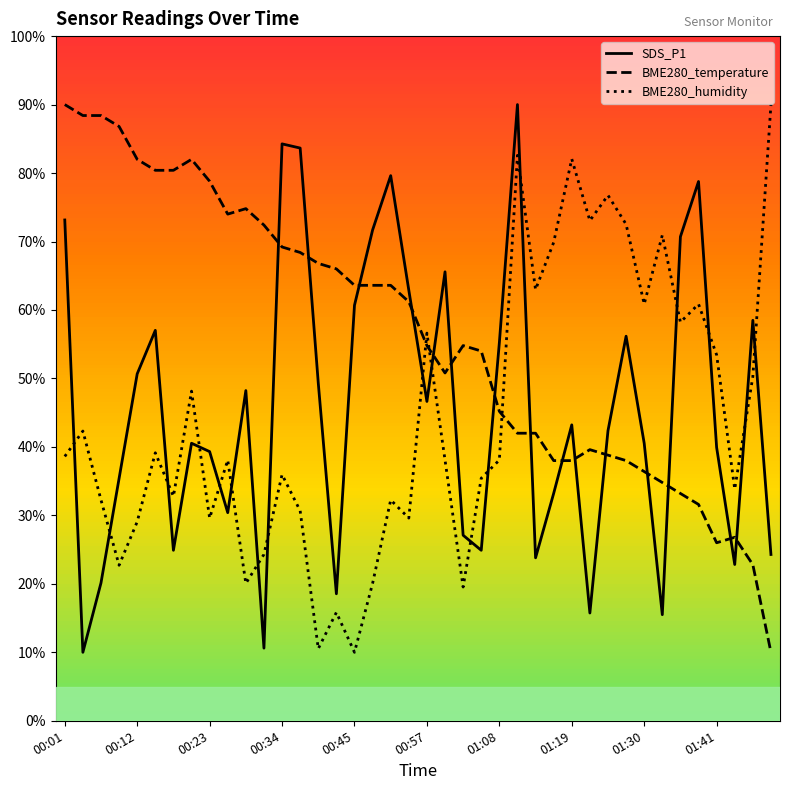

True or false: BME280_humidity and SDS_P1 intersect in this chart.

True